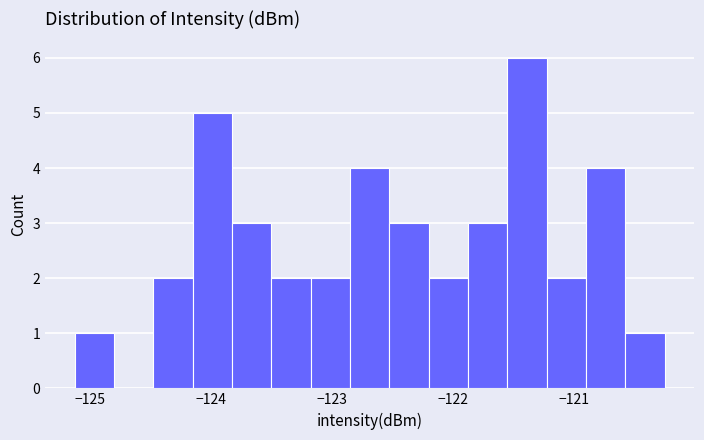

Around what value on the x-axis is the tallest bar? Give the approximate position of its centre, as read against the axis.

-121.4